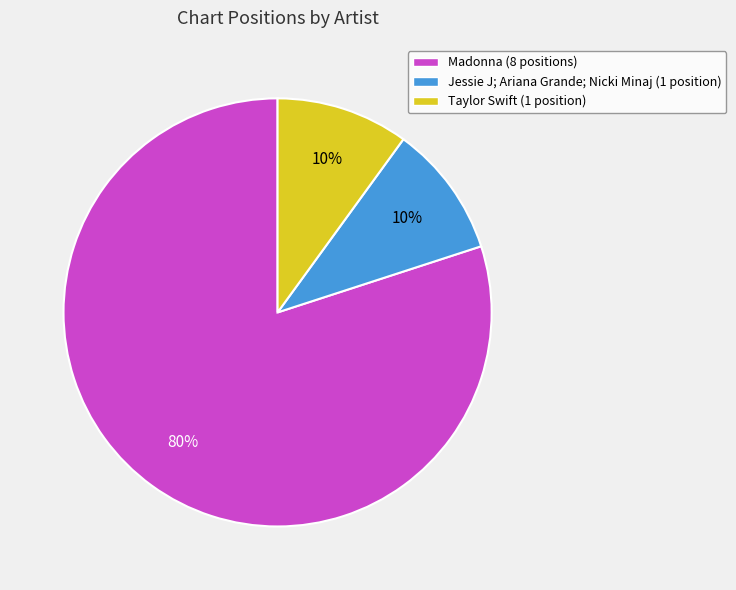

What percentage is the Taylor Swift slice, to the nearest percent?

10%